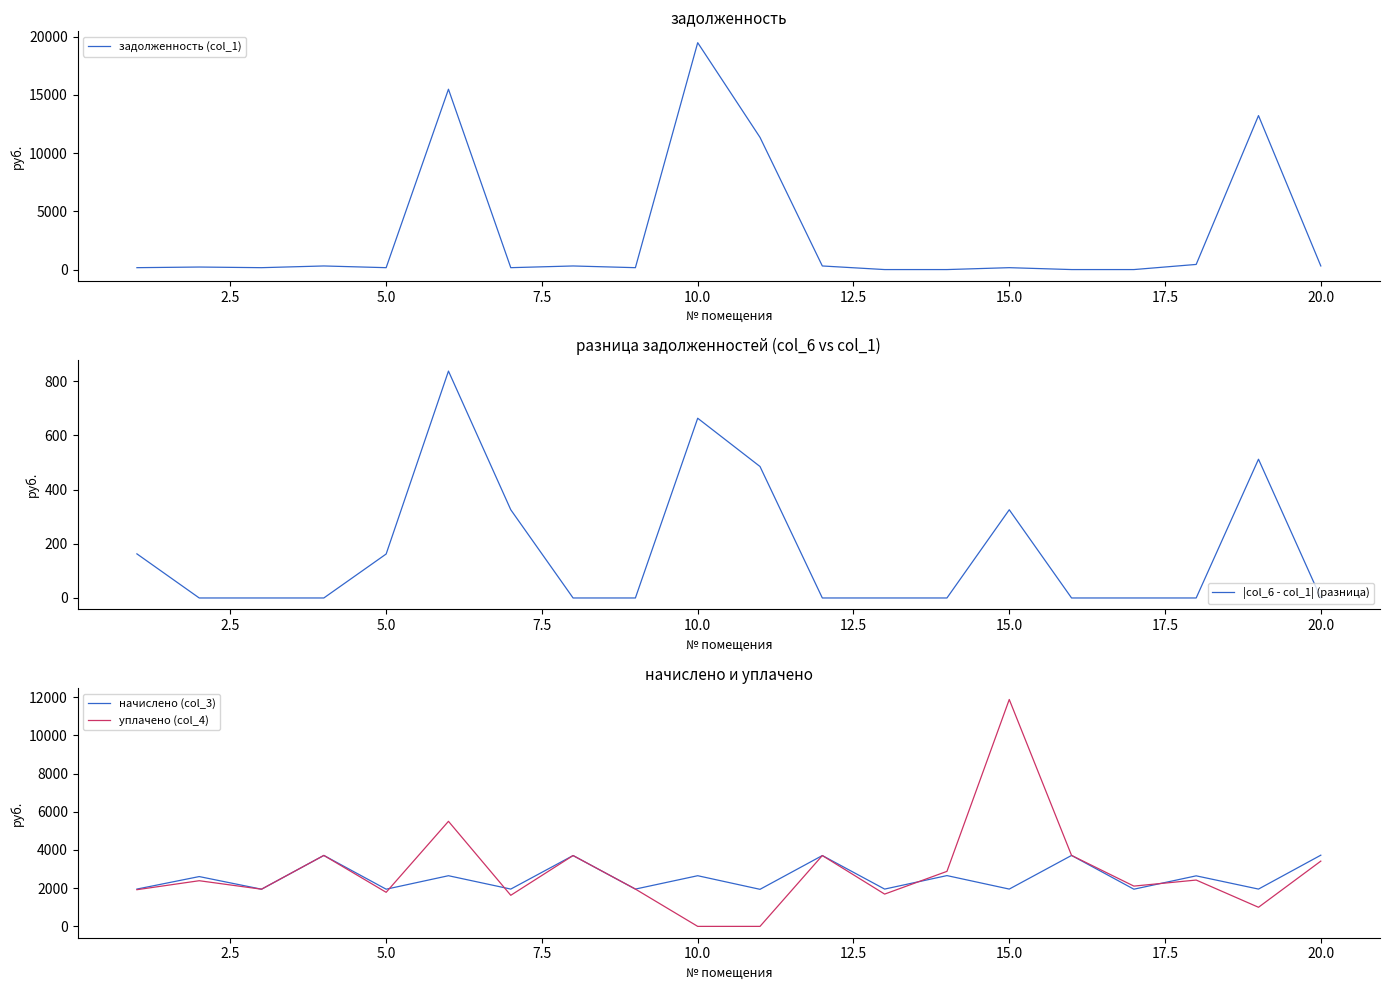

What is the highest value of the начислено (col_3) series?

3727.0